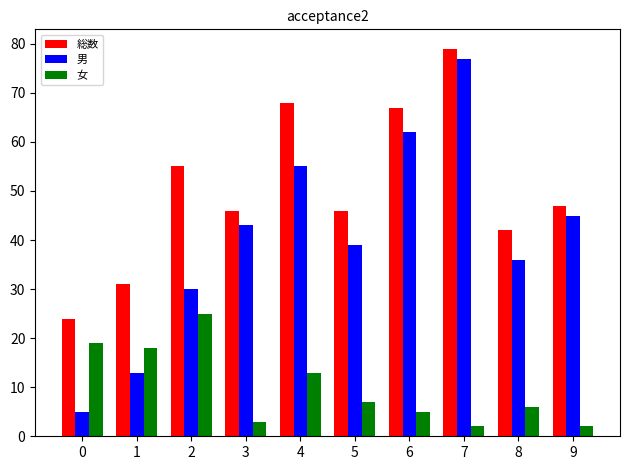

What is the value of the 女 bar at the 6th from the left?

7